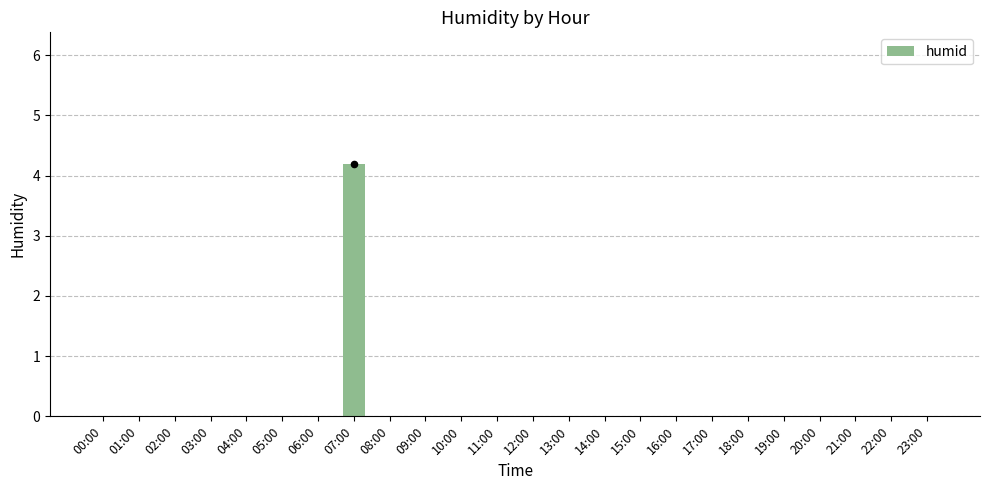

Which has a higher value, 02:00 or 21:00?

02:00